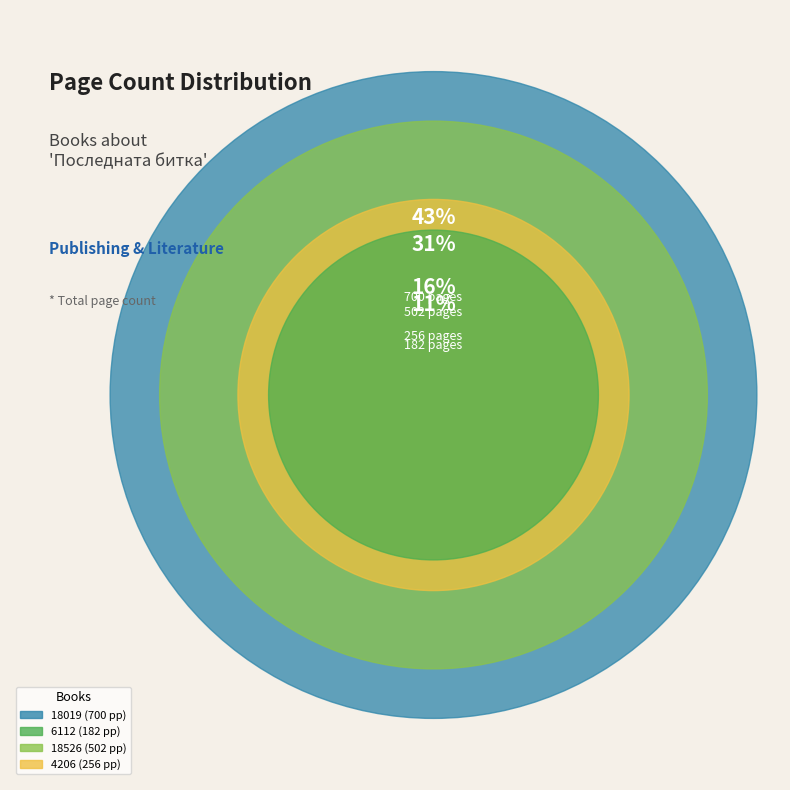

To the nearest percent, what portion does 18019
Последната битка
на Мъртъвците represent?

43%